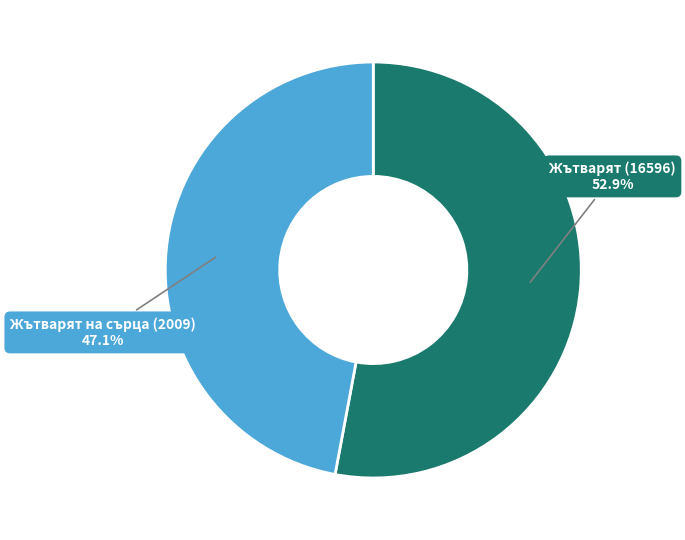

What is the ratio of the value at Жътварят (16596) to the value at Жътварят на сърца (2009)?

1.1